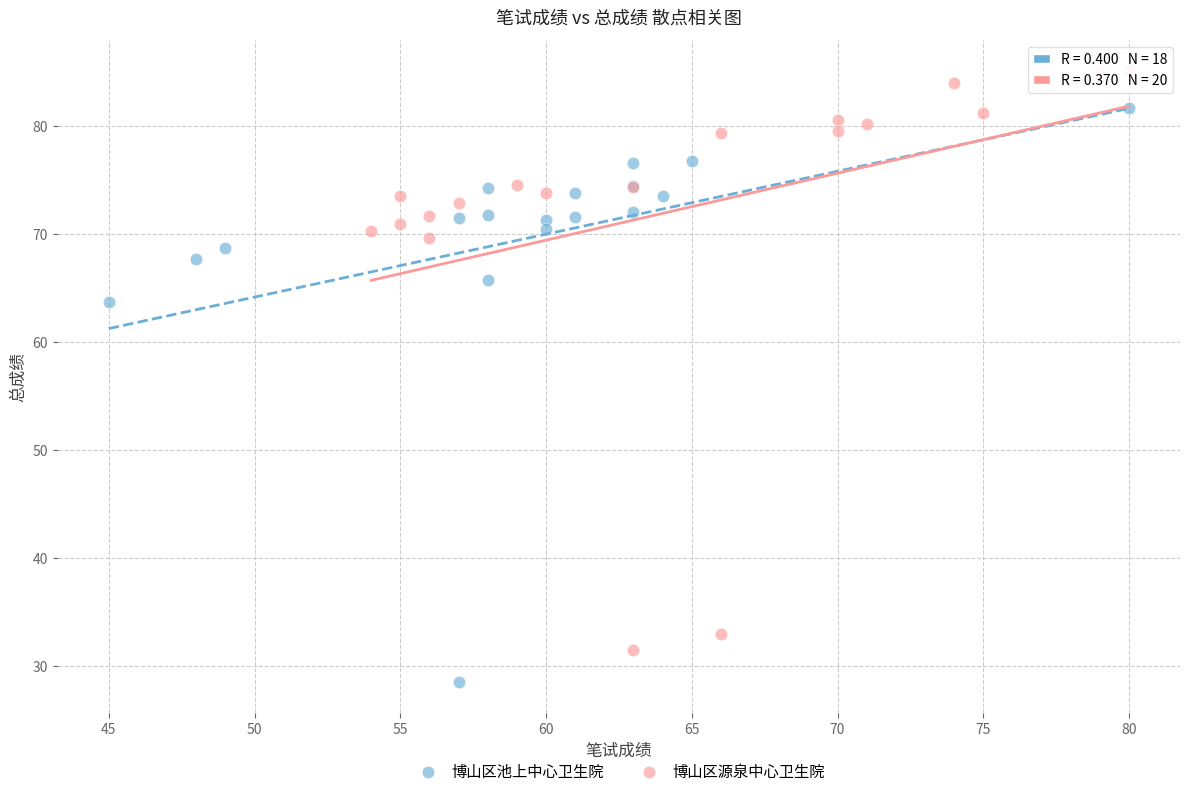

Which series contains the highest Y value?

博山区源泉中心卫生院